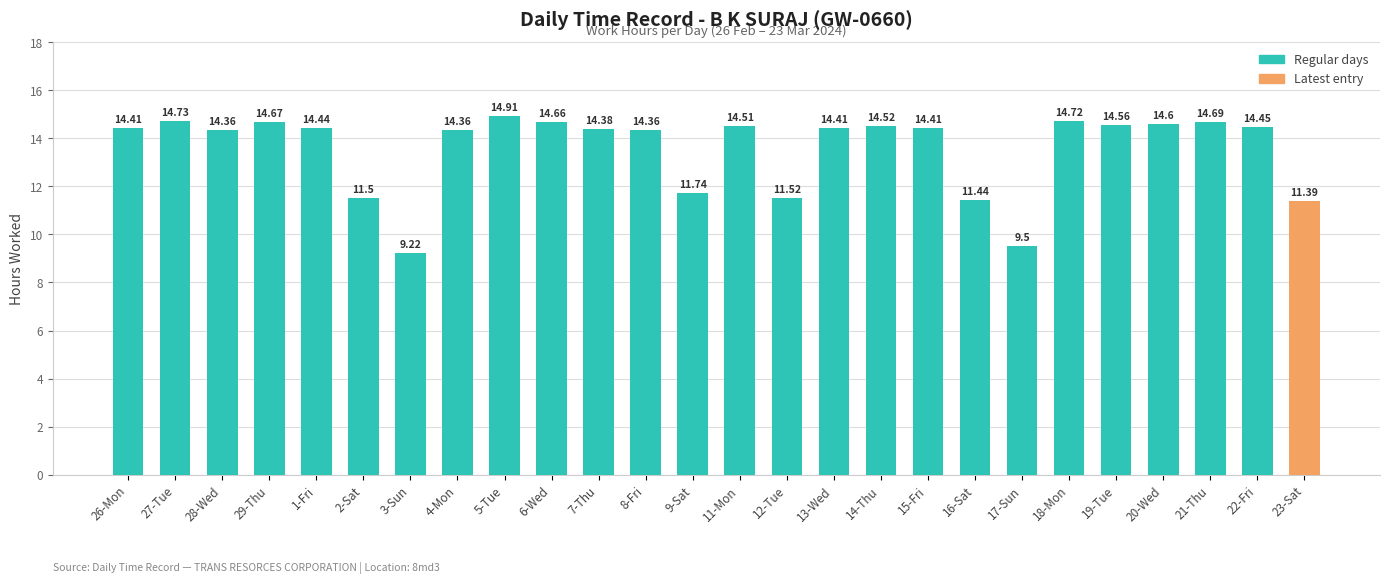

Between 9-Sat and 18-Mon, which is larger?

18-Mon